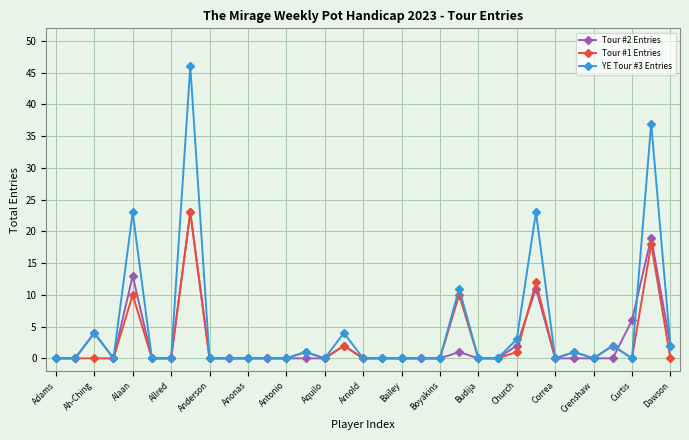

Does the chart have visible grid lines?

Yes